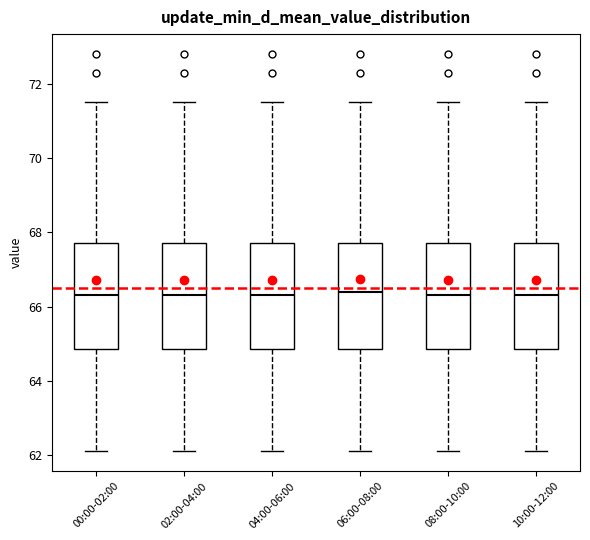

Where does the upper whisker of the box for 00:00-02:00 end on the y-axis? The values are not printed on the chart, so give them approximately, as read against the axis.

71.6